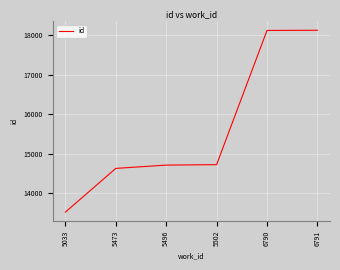

What is the change in value from 5473 to 5502?

+95